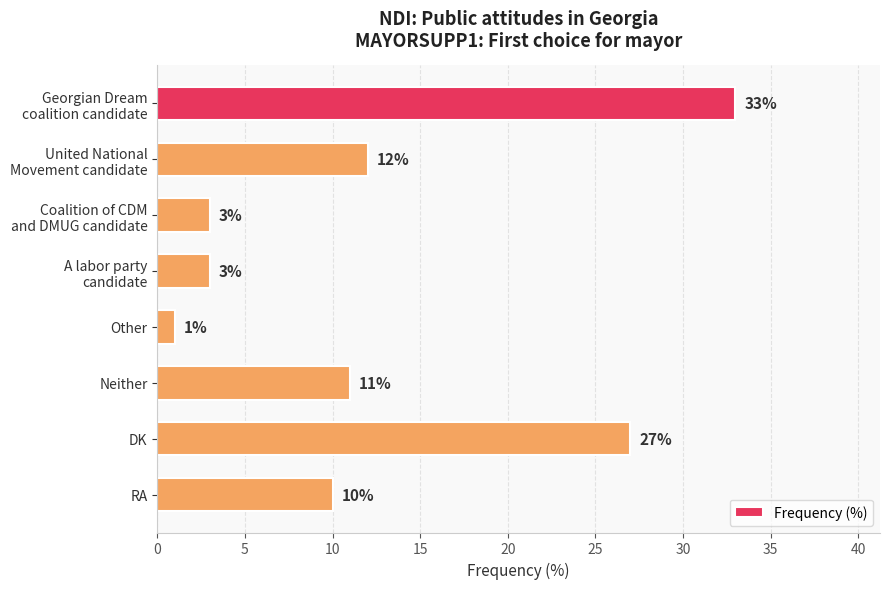

How many data points are less than 11?

4